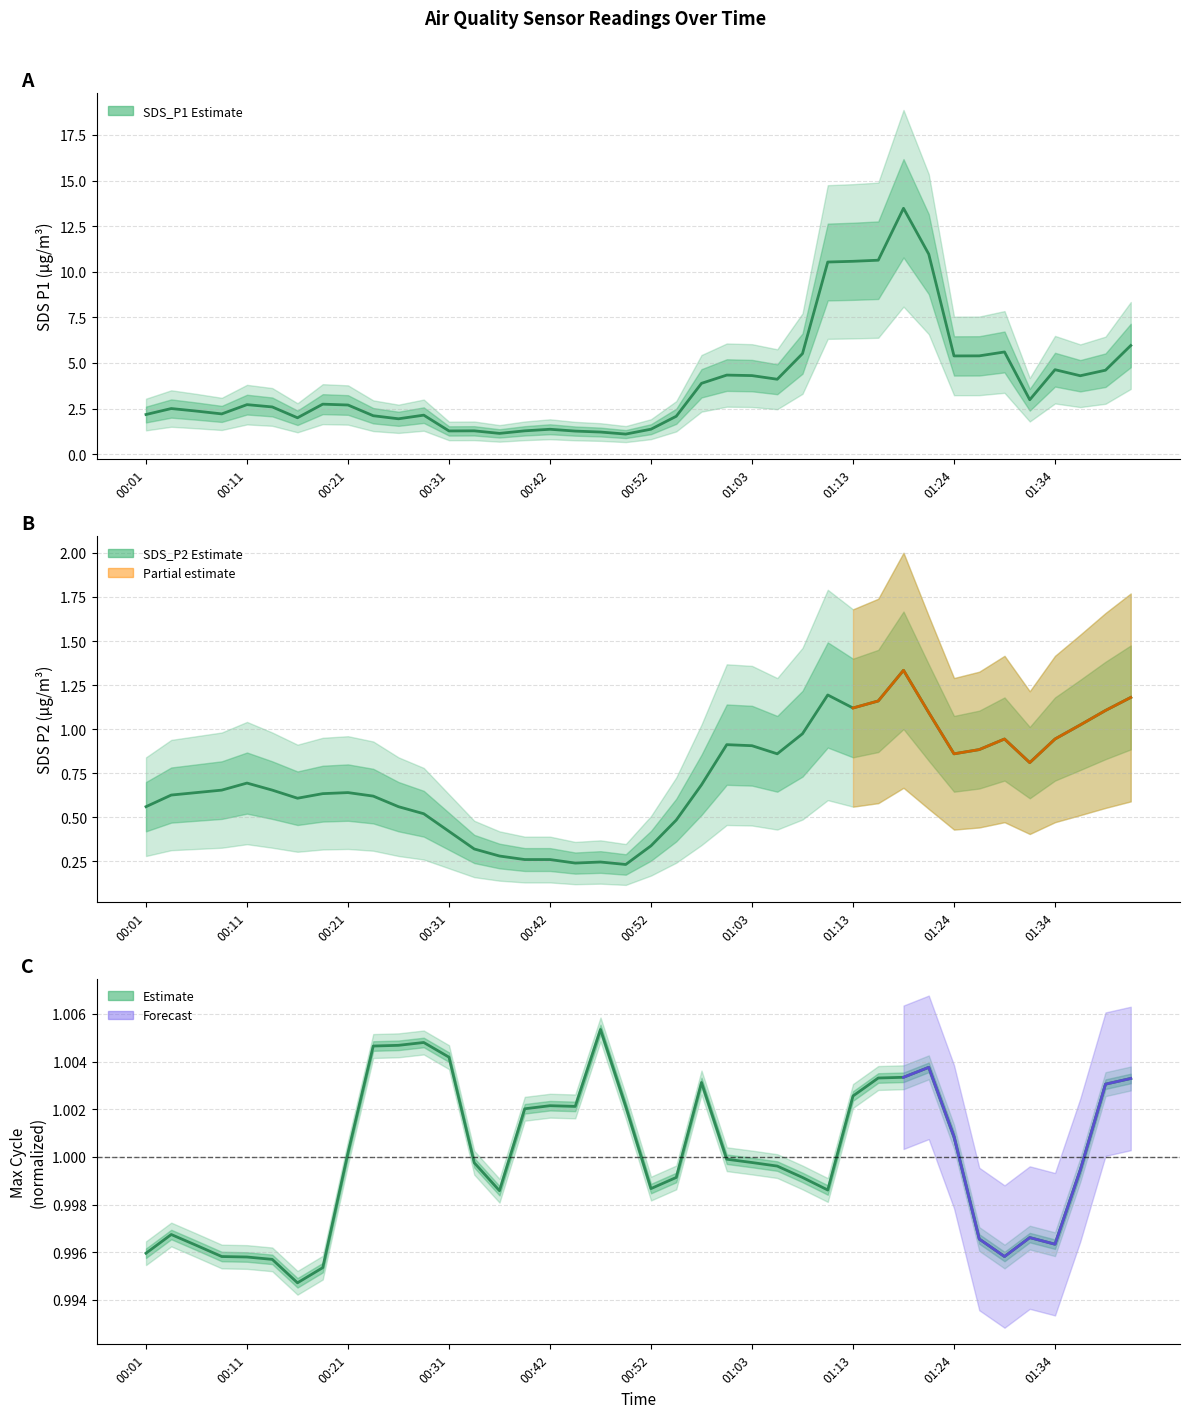

What is the total value across all series at 27?

12.7